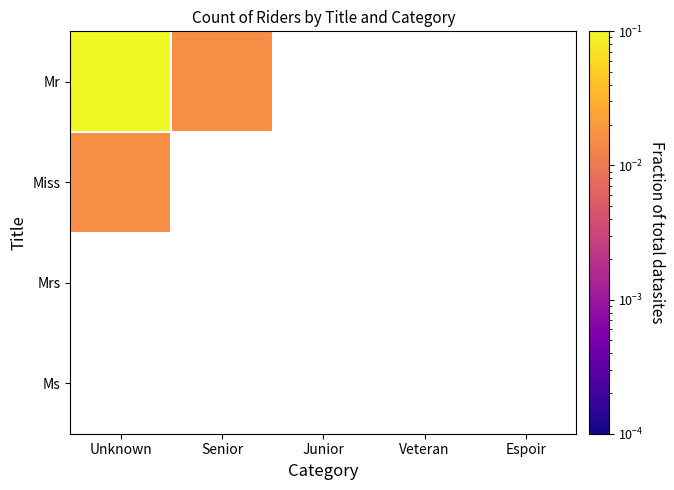

What is the difference between the highest and lowest values at Unknown?

1.0